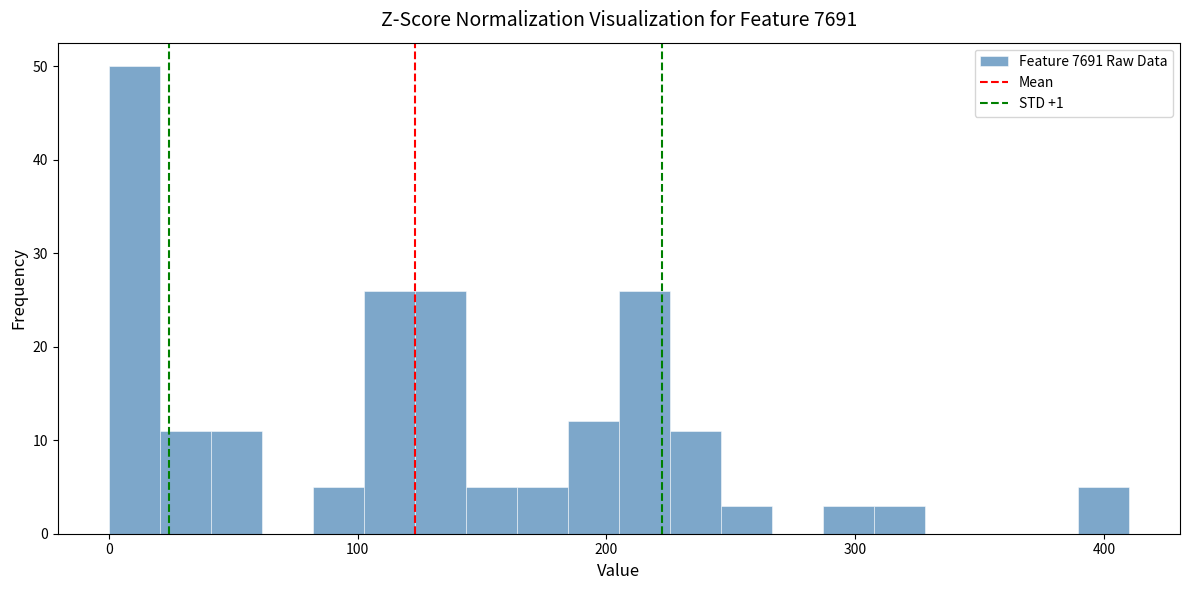

Around what value on the x-axis is the tallest bar? Give the approximate position of its centre, as read against the axis.

10